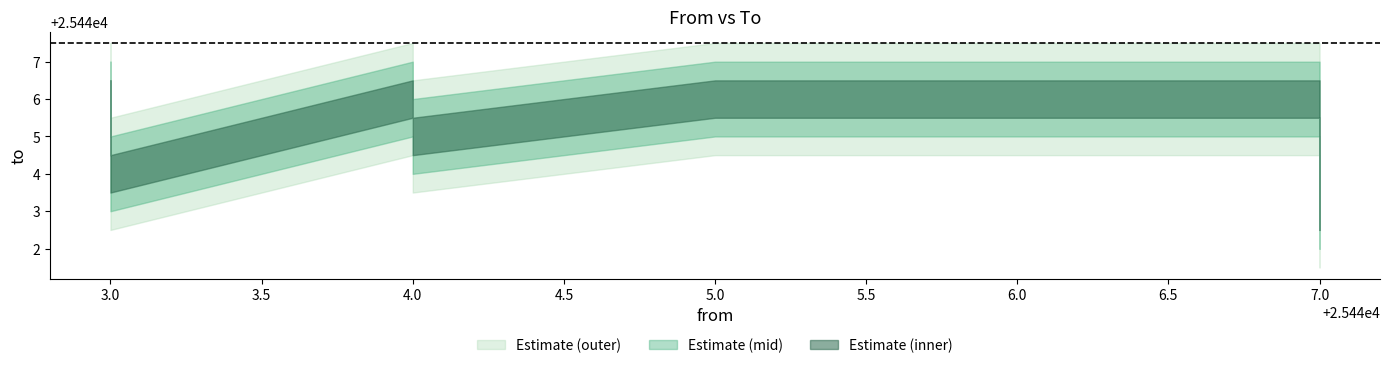

Where is the first local maximum?

25443